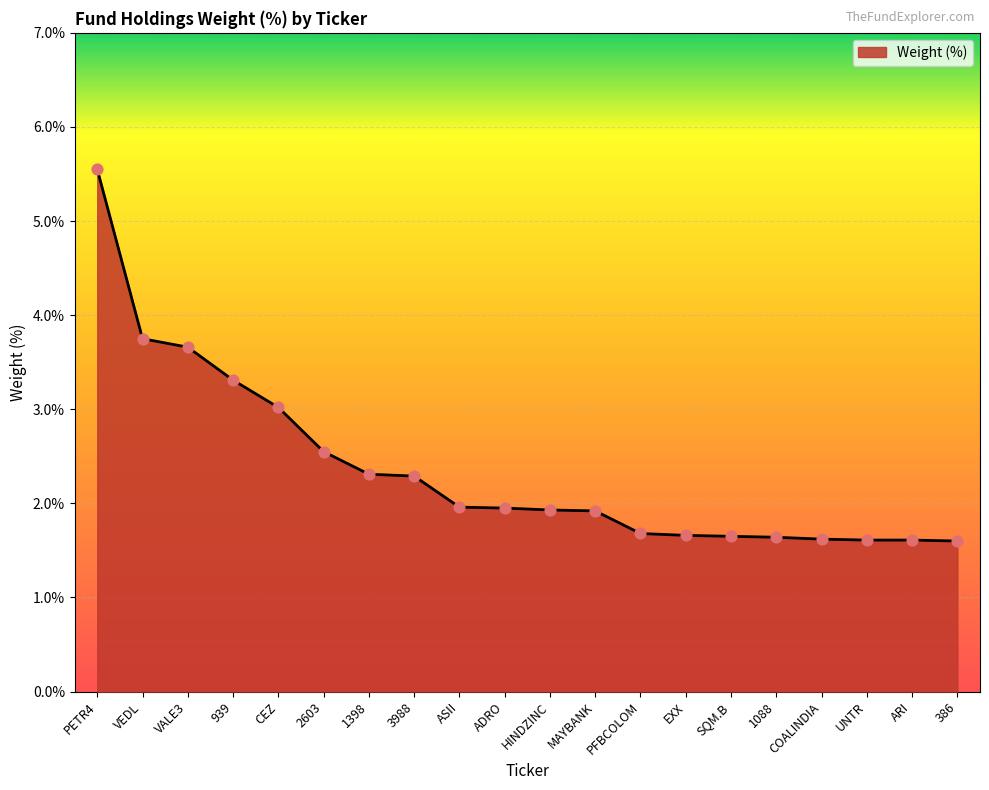

What is the ratio of the value at 1088 to the value at 386?

1.0